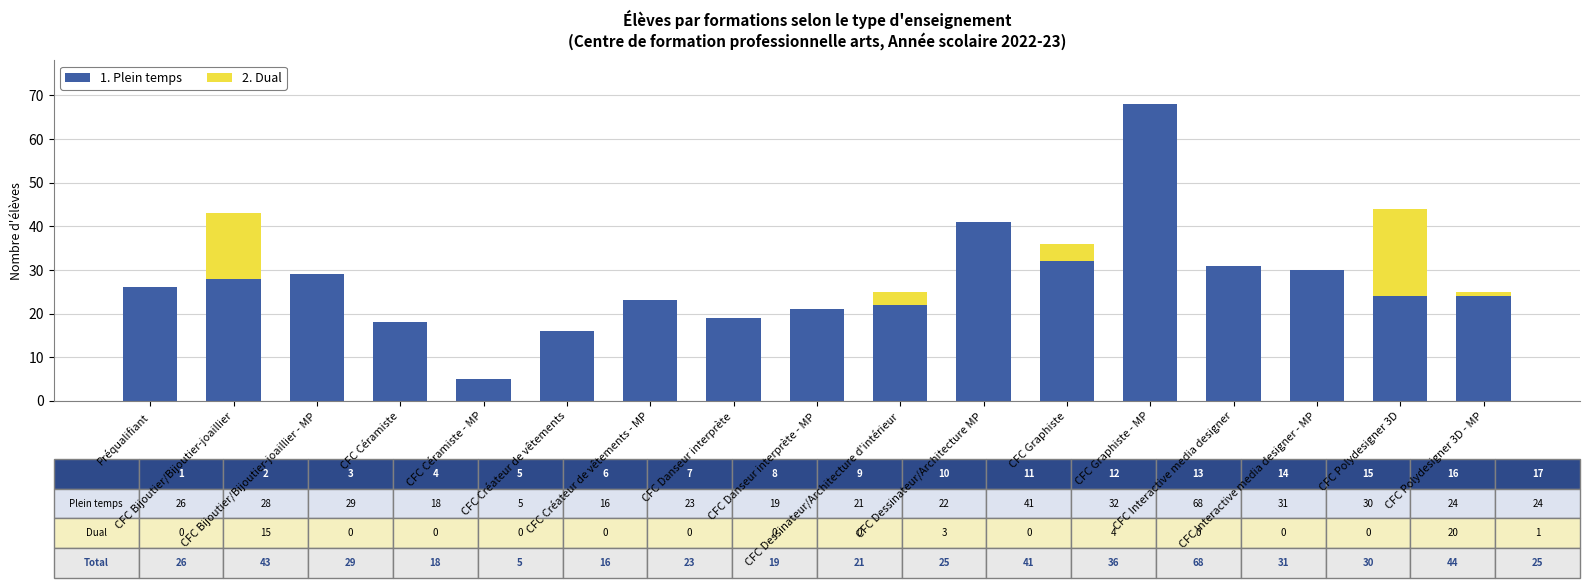

What is the sum of all 2. Dual values?

43